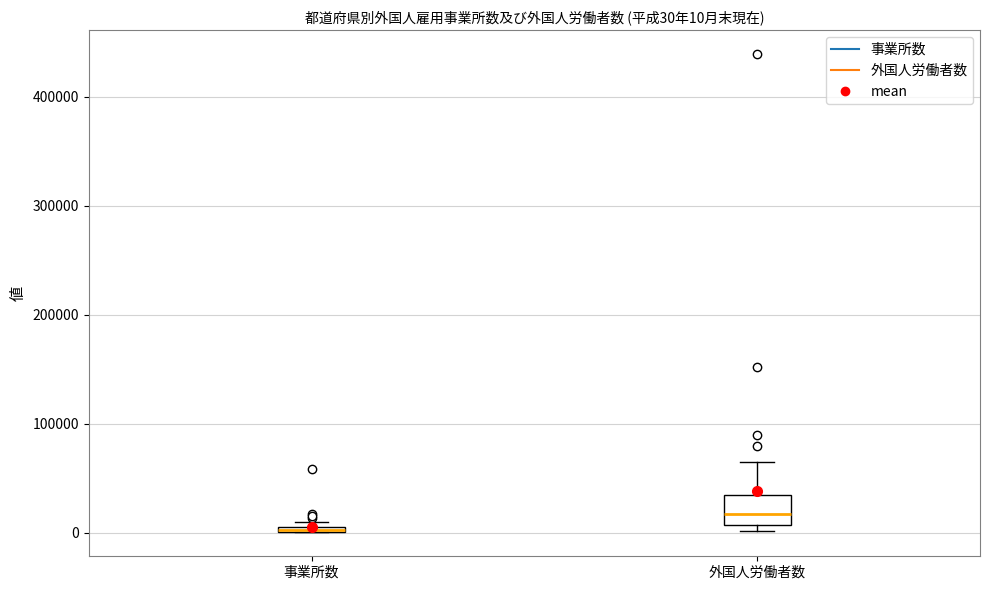

Which box is the tallest, from its lower edge to its upper edge?

外国人労働者数